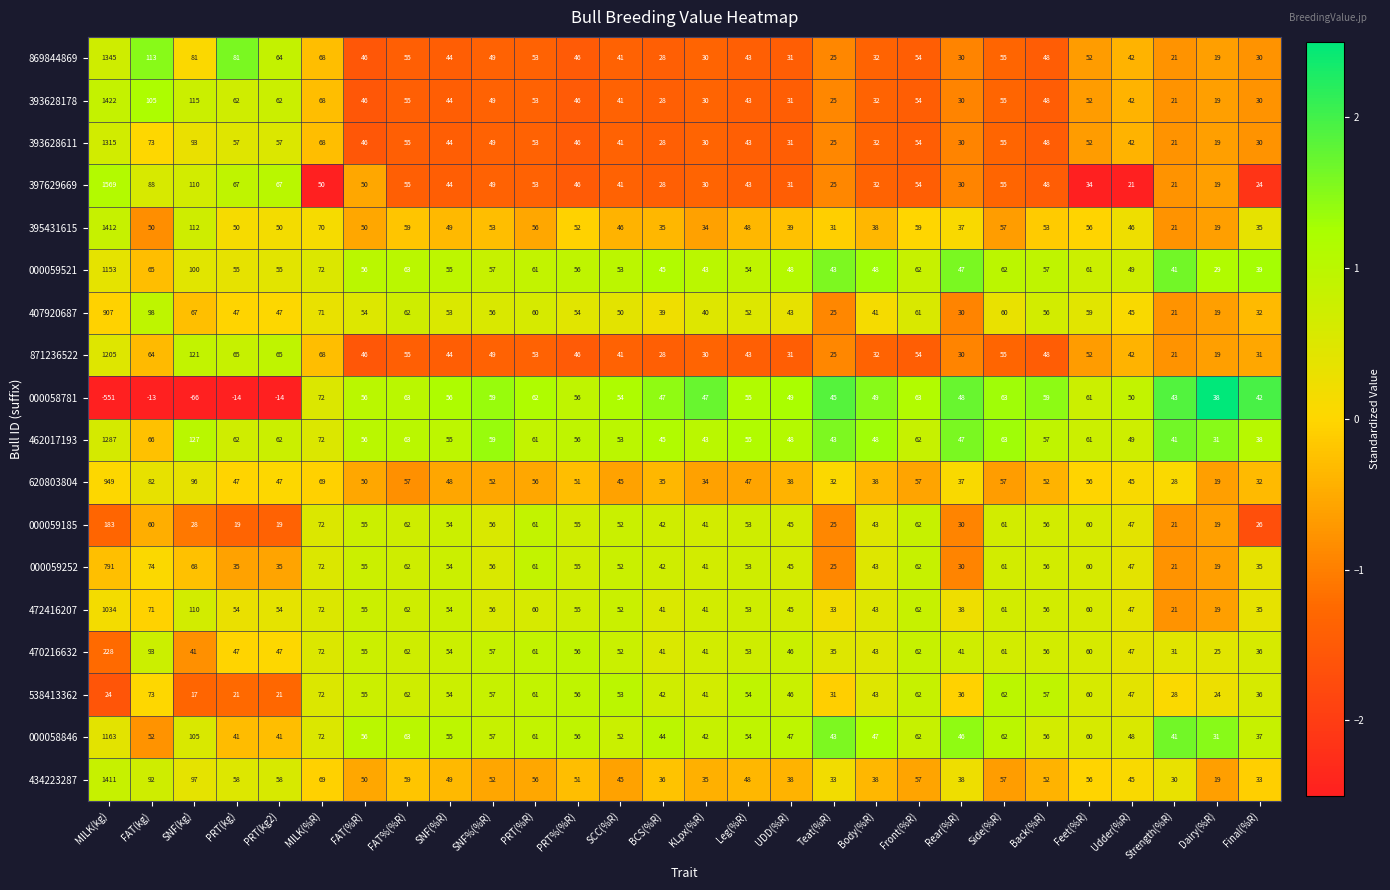

The value of 000059185 at Back(%R) is 73. True or false?

False